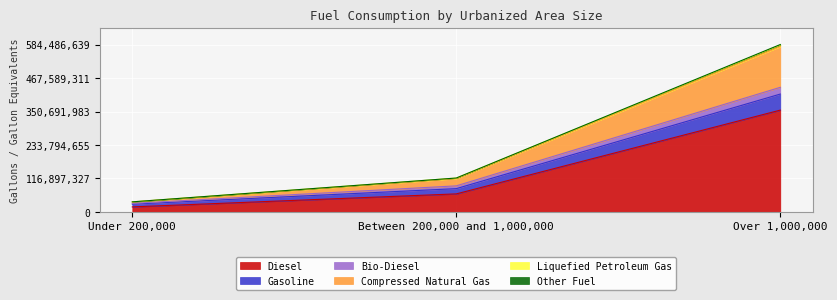

True or false: Diesel has a value of 110867287 at Over 1,000,000.

False